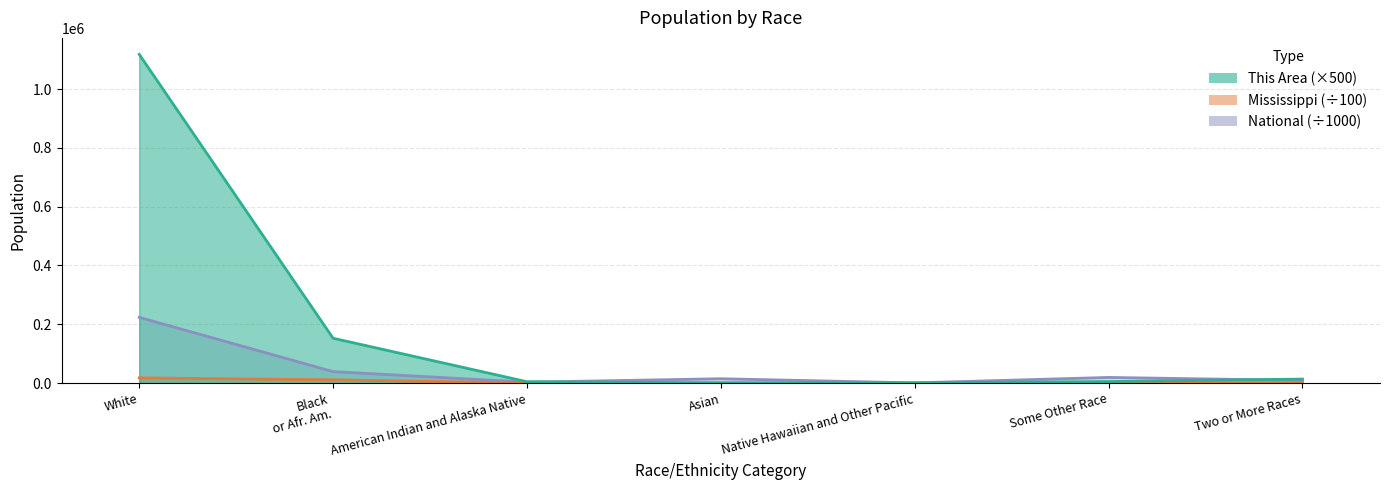

What is the value of the This Area point at the 1st from the left?

1118500.0